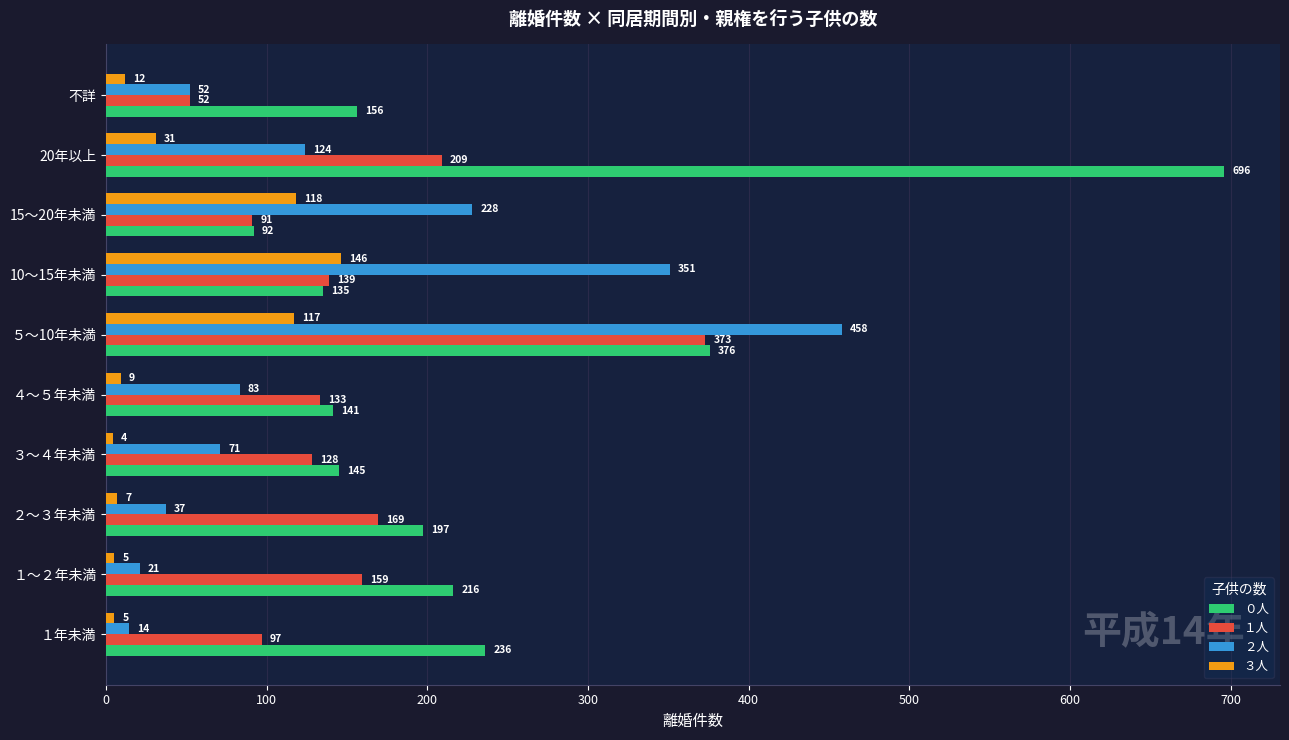

What are all the series names shown in the legend?

０人, １人, ２人, ３人